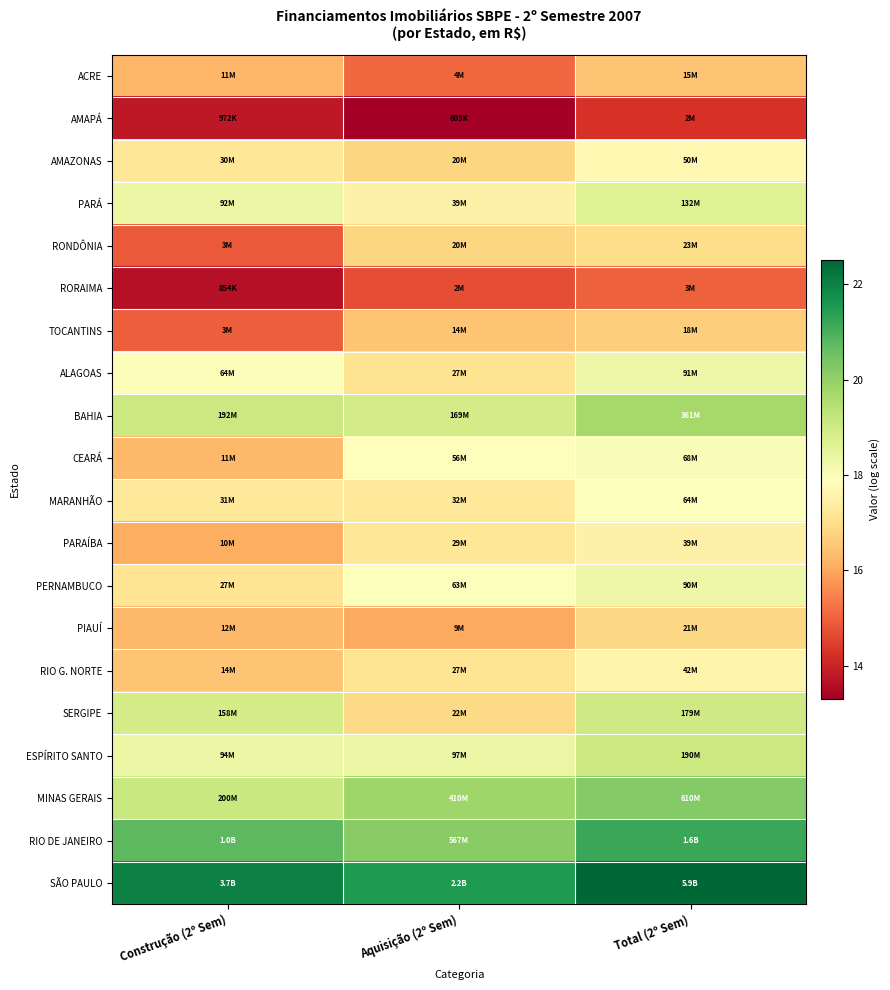

What is the smallest value displayed?

13.3